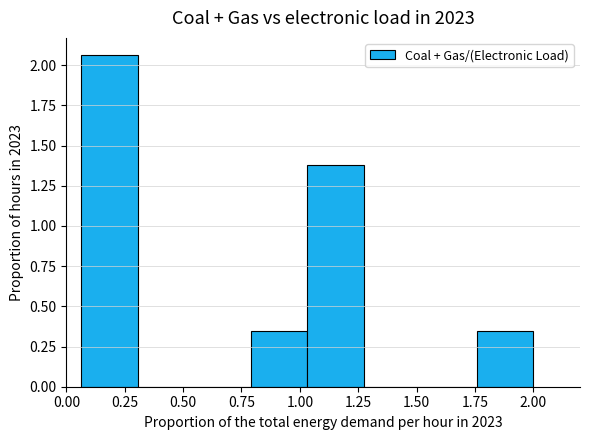

Reading left to right, transcribe this chart: for each bar, give the range it covers on the x-axis and its height. Neither the bar edges nor the heights are printed on the chart, so give them approximately, as read against the axes.

0.05 to 0.30: 2.05
0.30 to 0.55: 0
0.55 to 0.80: 0
0.80 to 1.05: 0.35
1.05 to 1.25: 1.40
1.25 to 1.50: 0
1.50 to 1.75: 0
1.75 to 2.00: 0.35